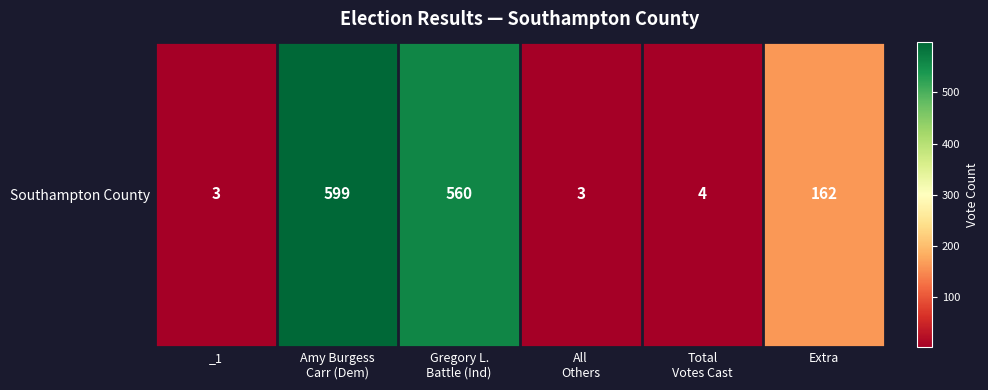

At which category does the chart reach its peak across all series?

Amy Burgess
Carr (Dem)